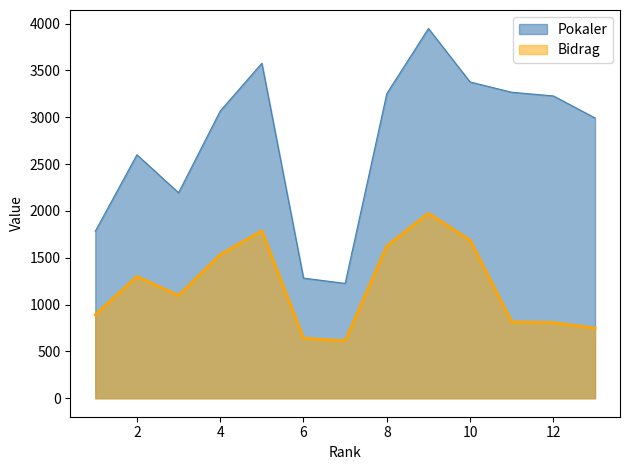

How many data points does each series have?

13